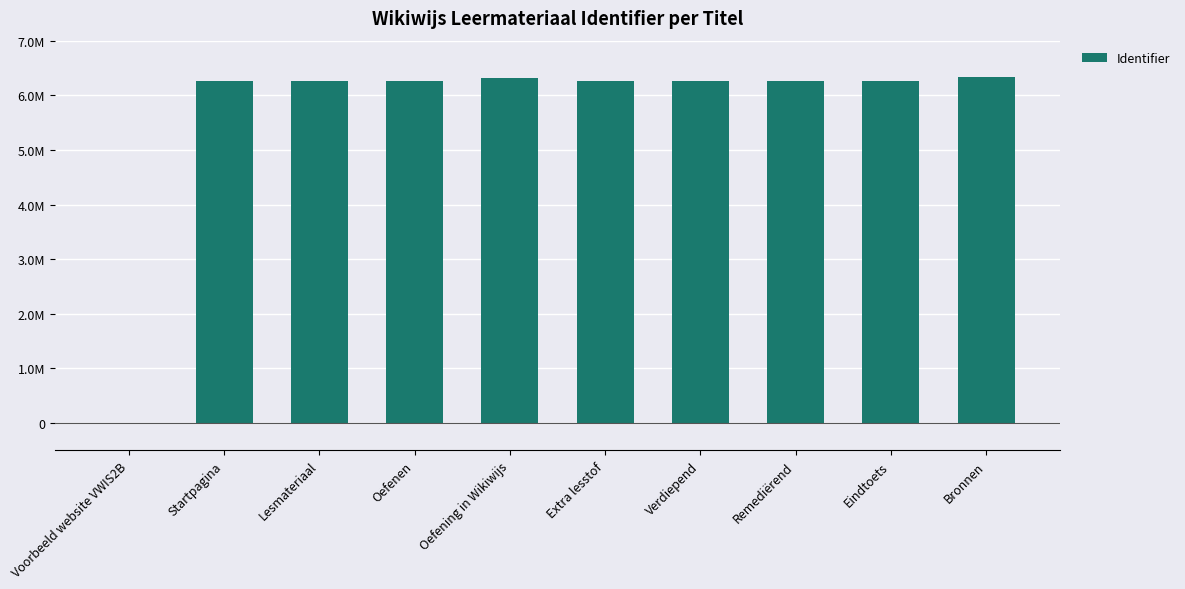

Rank the categories by value from highest to lowest.

Bronnen, Oefening in Wikiwijs, Eindtoets, Remediërend, Verdiepend, Extra lesstof, Oefenen, Lesmateriaal, Startpagina, Voorbeeld website VWIS2B